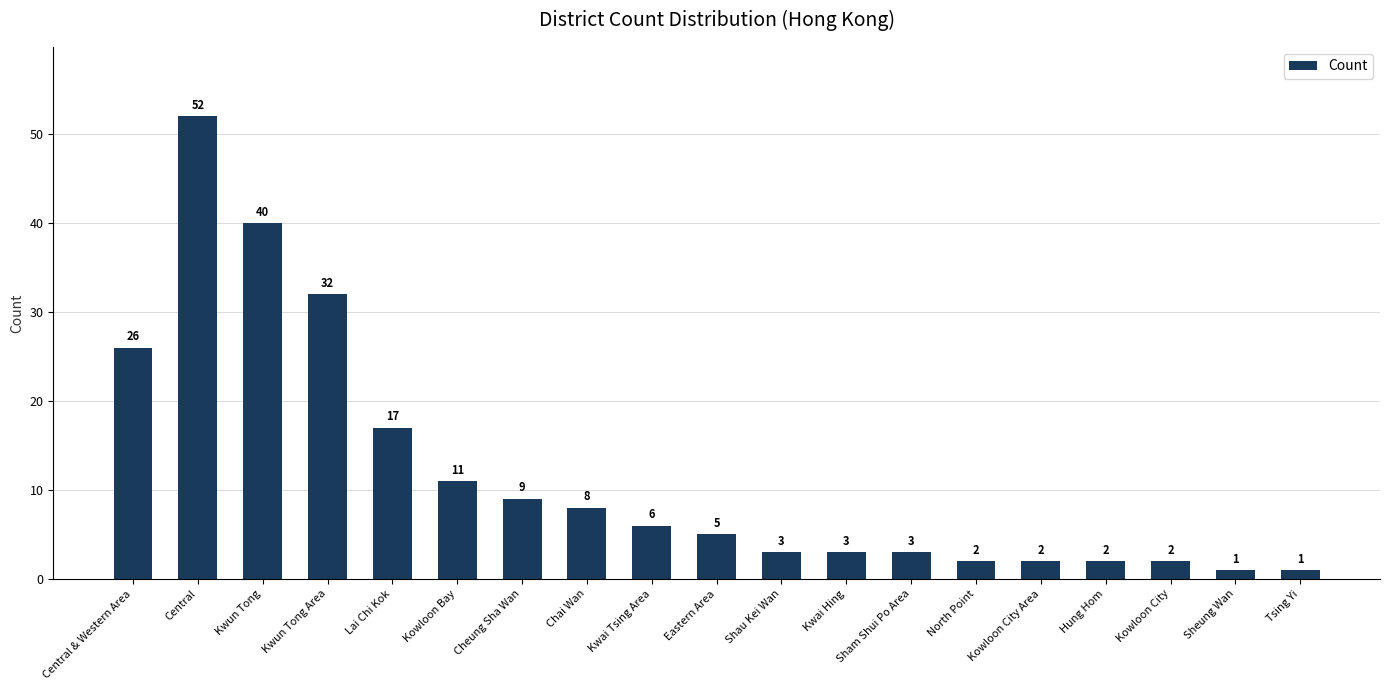

The value at Shau Kei Wan is 3. True or false?

True